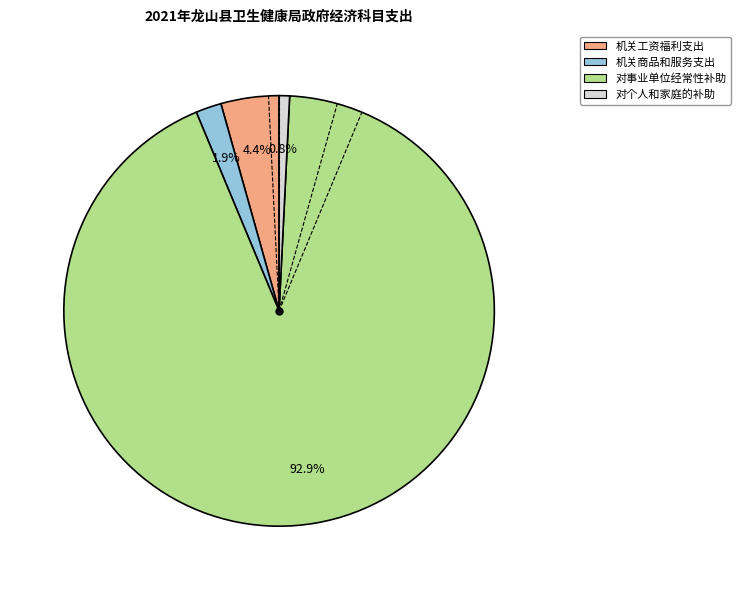

What is the ratio of the value at 机关工资福利支出 to the value at 机关商品和服务支出?

2.3